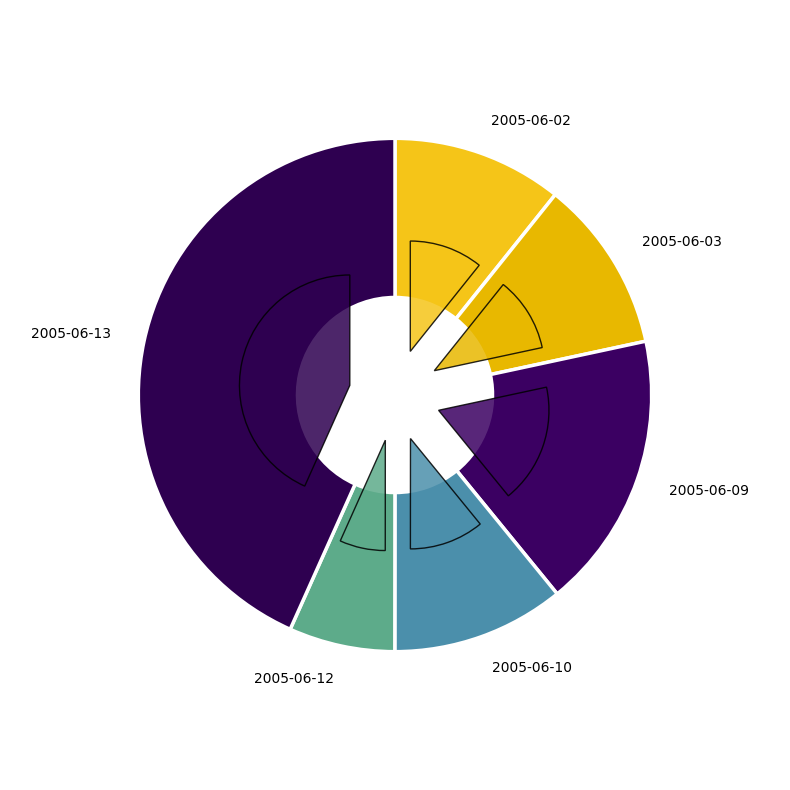

Is it true that 2005-06-12 is 3% of the pie?

False